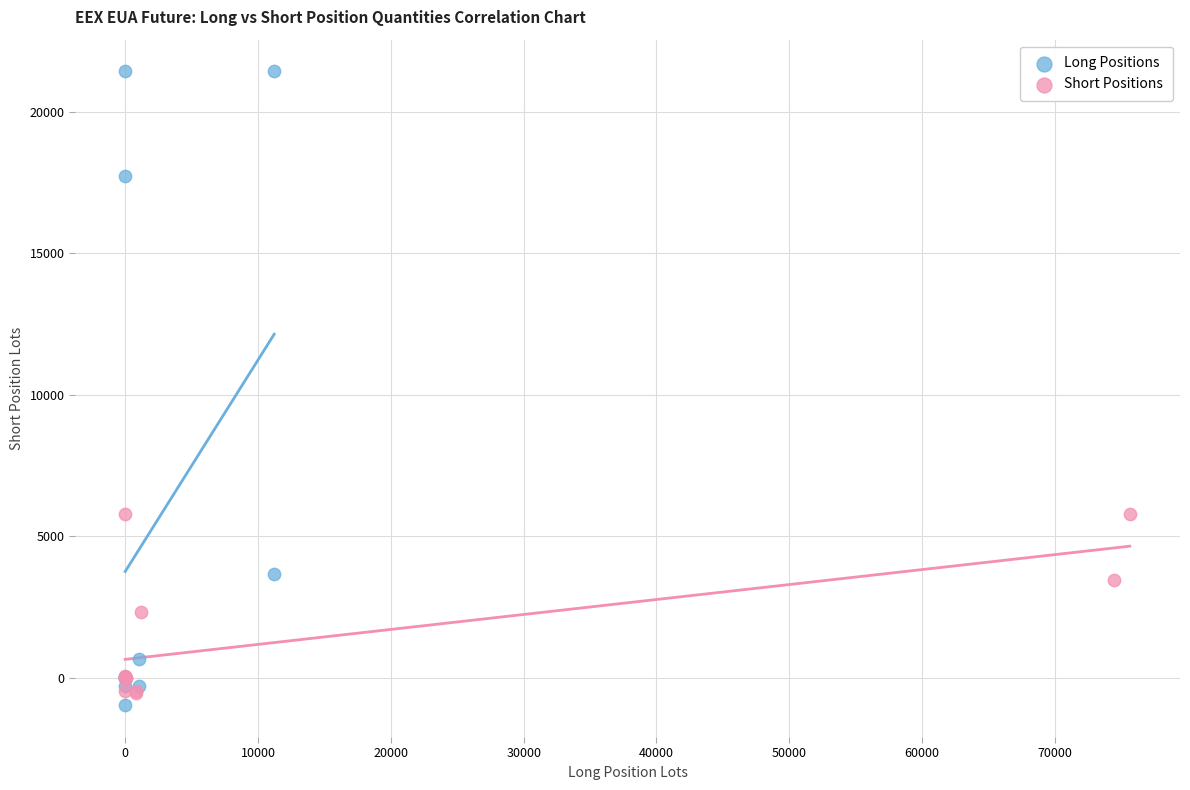

What are all the series names shown in the legend?

Long Positions, Short Positions